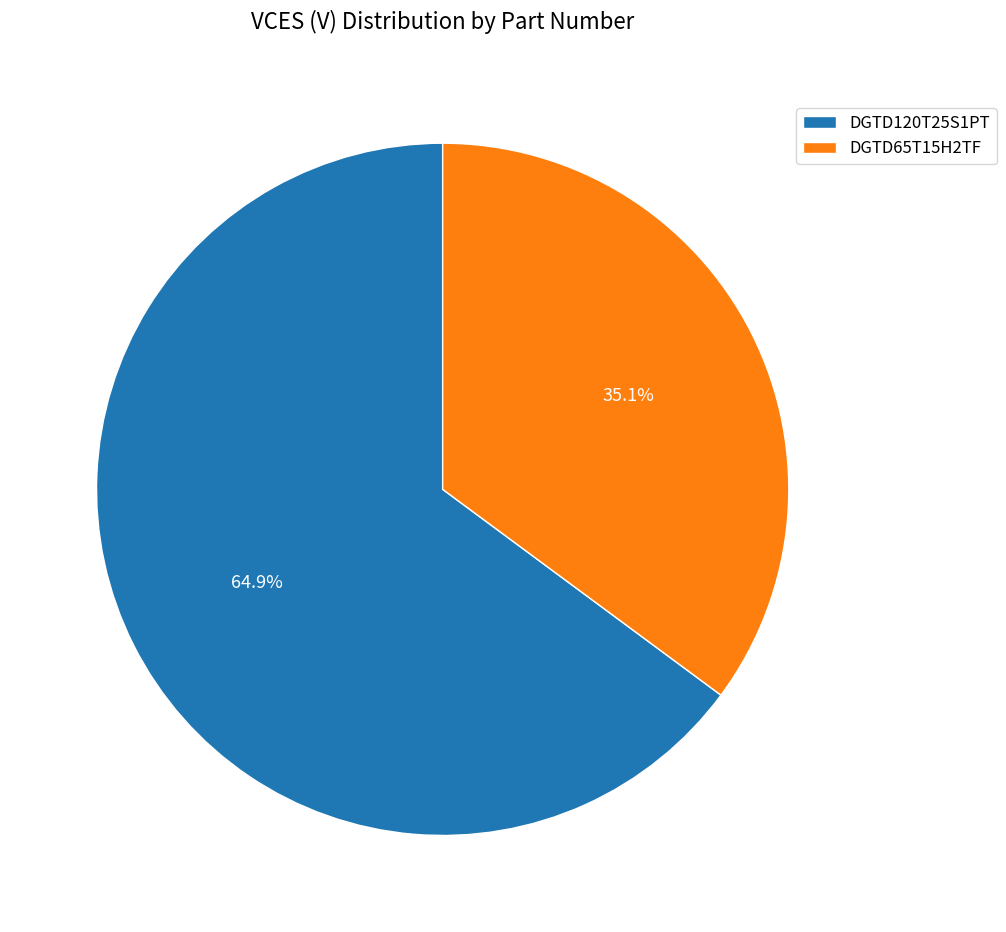

How many segments does this pie chart have?

2